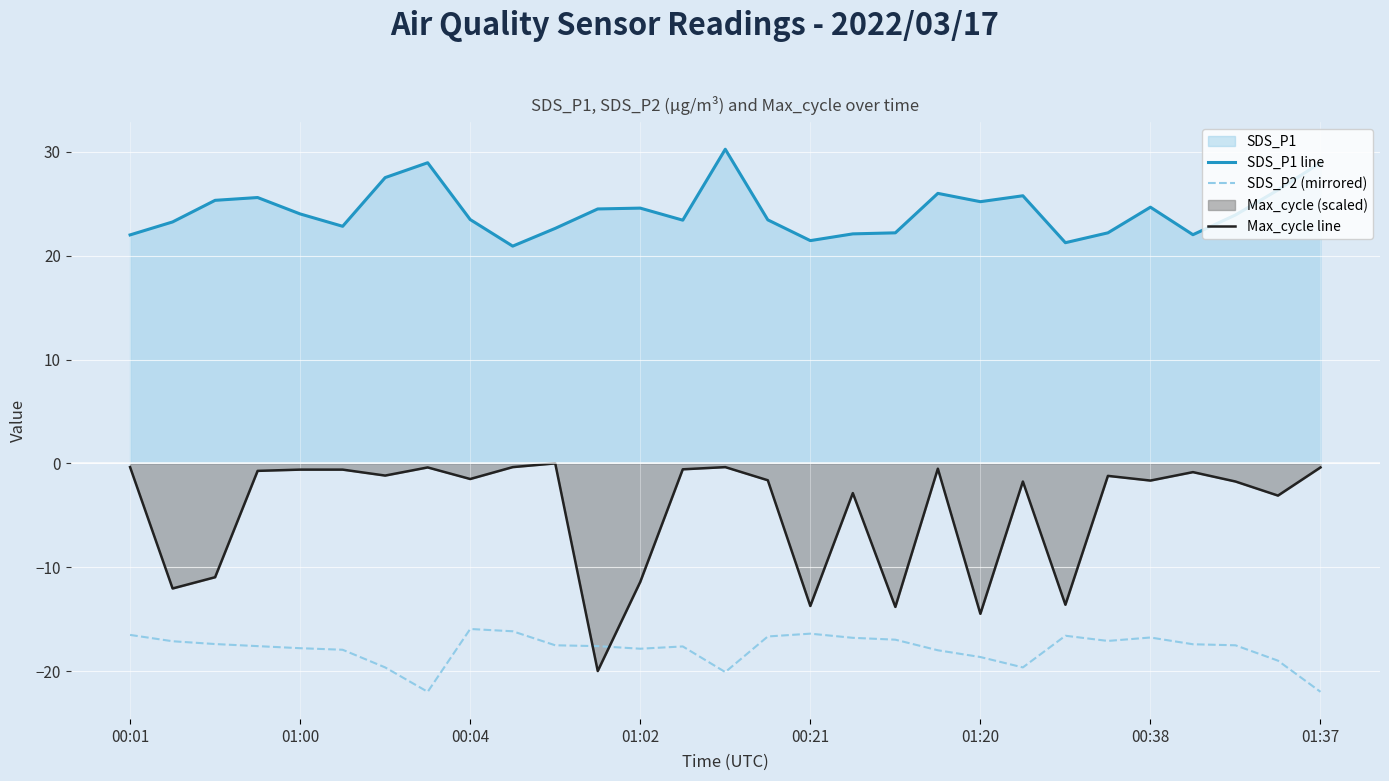

Is it true that Max_cycle line equals -0.5 at 00:01?

False